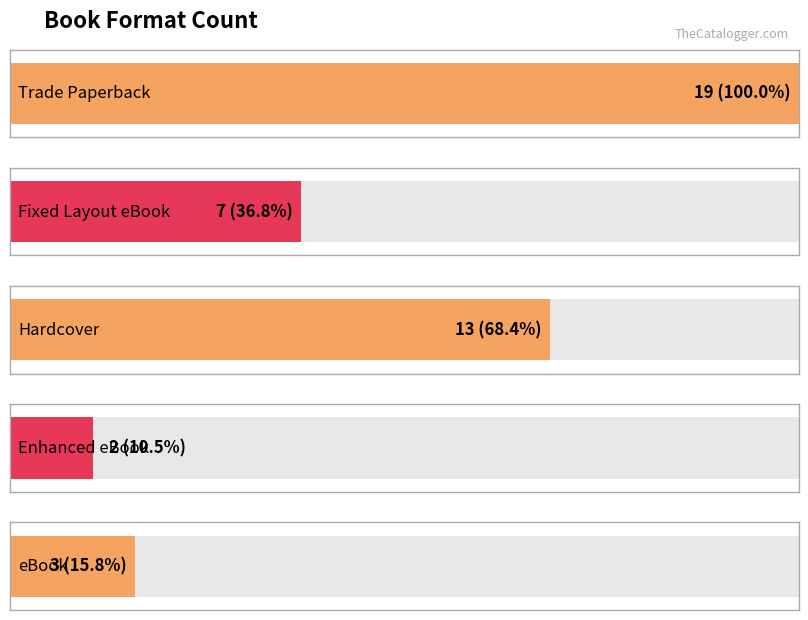

Read the value at Fixed Layout eBook.

7